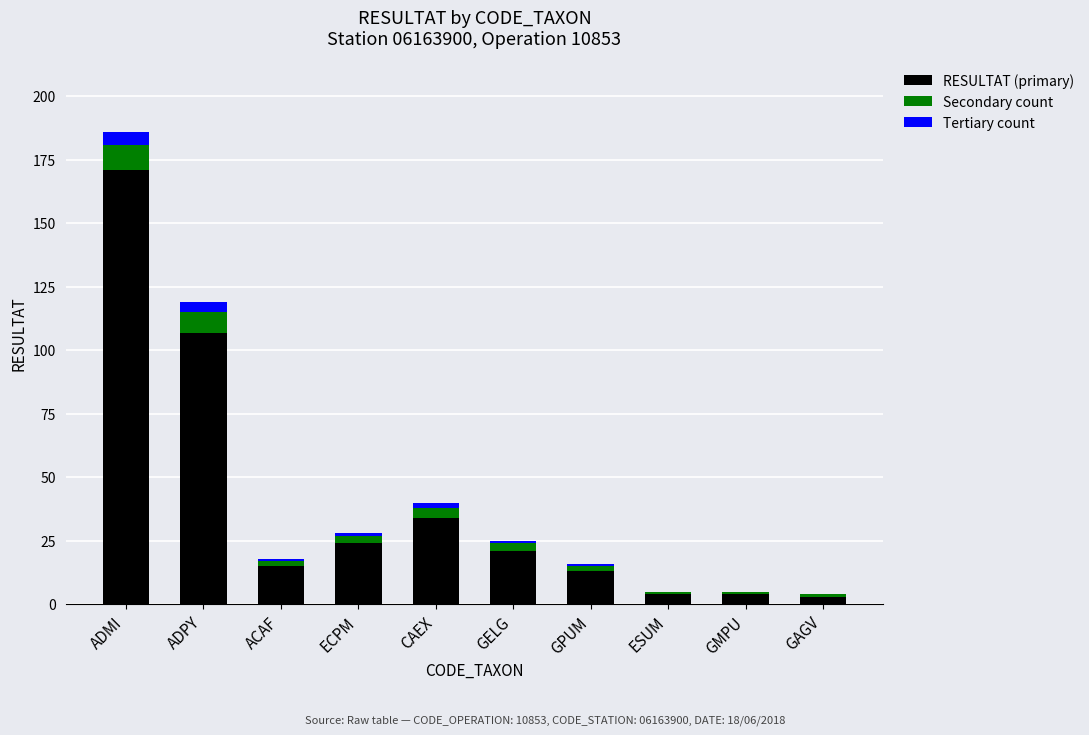

Which category has the highest value in the RESULTAT (primary) series?

ADMI